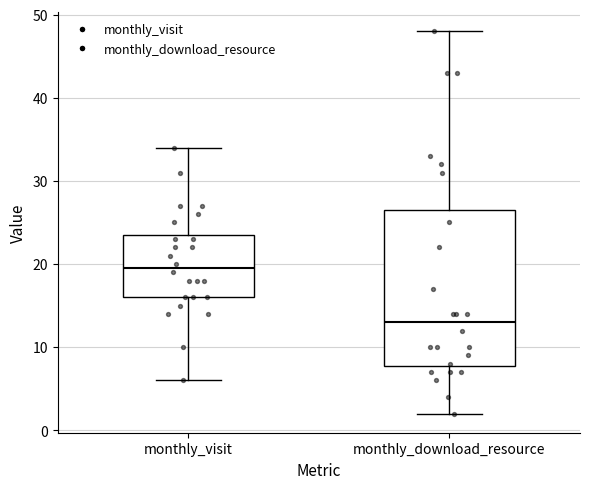

Comparing the boxes themselves (not the whiskers), which one is the tallest?

monthly_download_resource